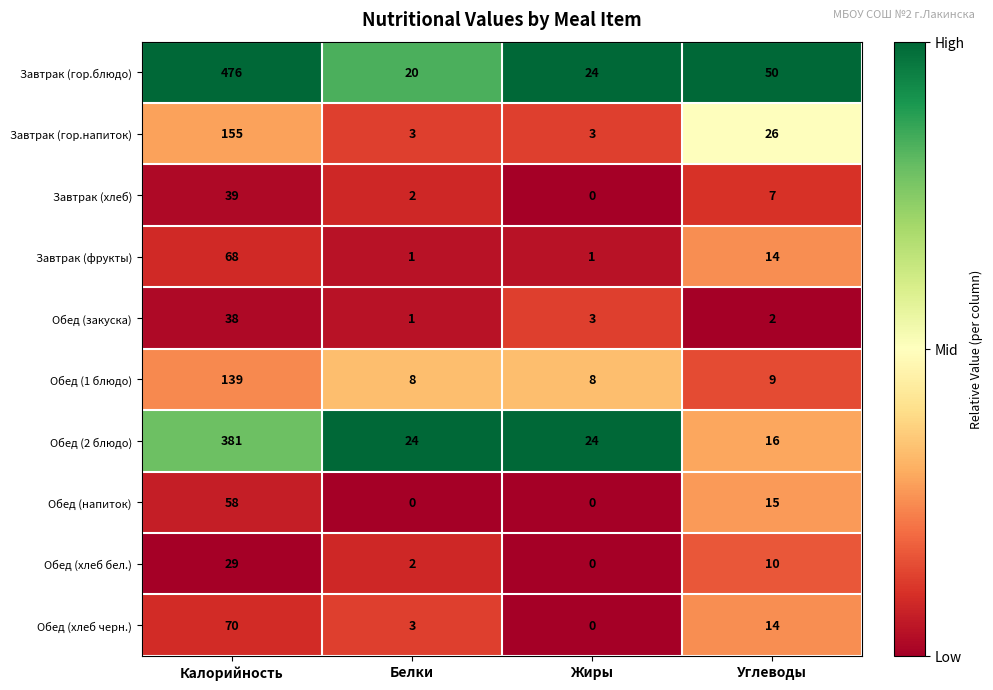

What is the sum of the Завтрак (гор.блюдо) values at Белки and Жиры?

44